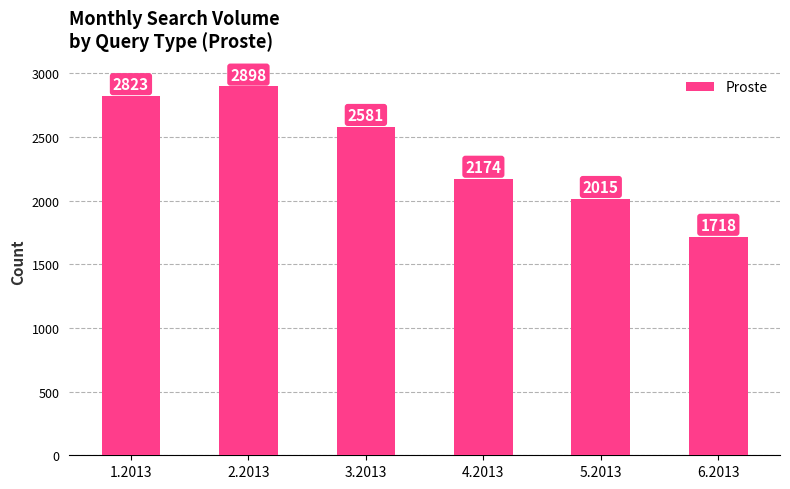

List the labels in order of value, largest first.

2.2013, 1.2013, 3.2013, 4.2013, 5.2013, 6.2013